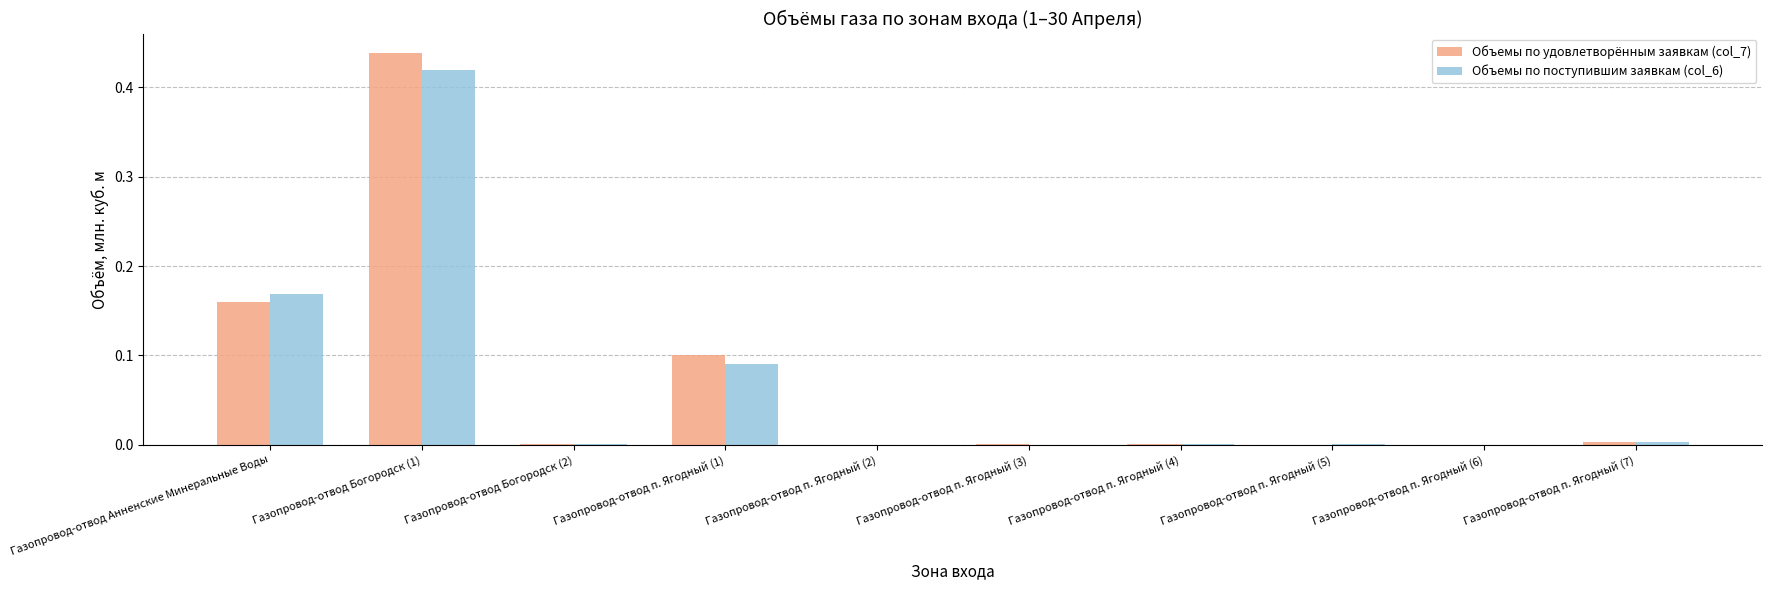

Is it true that Объемы по удовлетворённым заявкам (col_7) equals 0.0 at Газопровод-отвод п. Ягодный (3)?

True